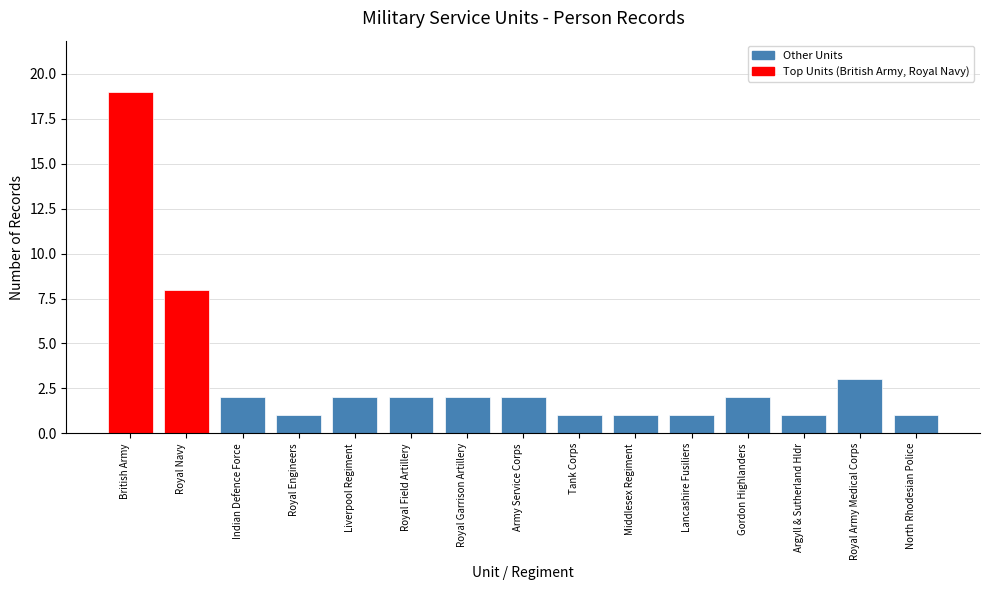

Reading left to right, extract all data points from this chart.

British Army=19	Royal Navy=8	Indian Defence Force=2	Royal Engineers=1	Liverpool Regiment=2	Royal Field Artillery=2	Royal Garrison Artillery=2	Army Service Corps=2	Tank Corps=1	Middlesex Regiment=1	Lancashire Fusiliers=1	Gordon Highlanders=2	Argyll & Sutherland Hldr=1	Royal Army Medical Corps=3	North Rhodesian Police=1